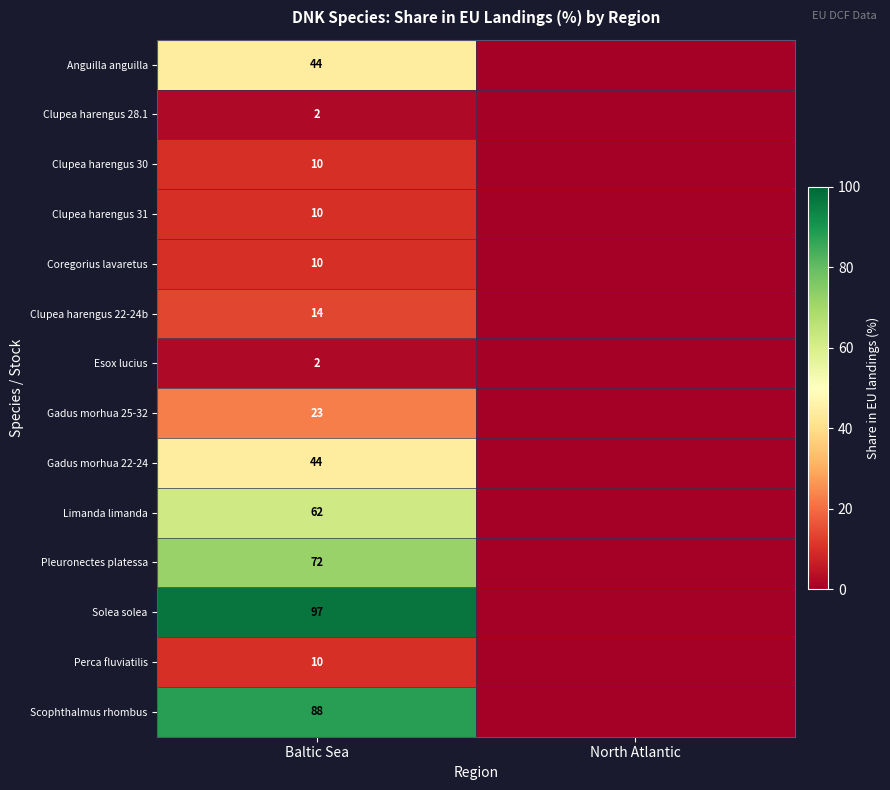

The Solea solea series shows 97 at Baltic Sea. True or false?

True